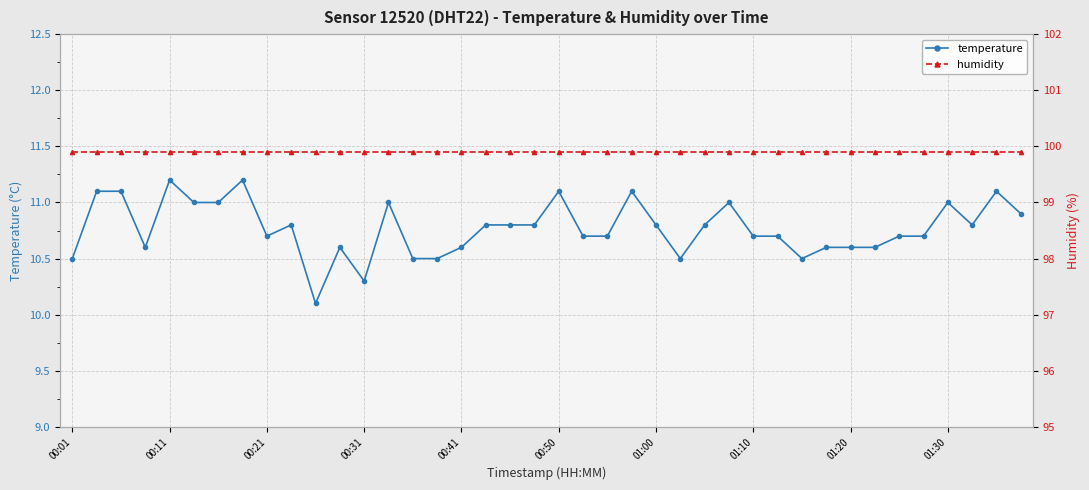

What are all the series names shown in the legend?

temperature, humidity